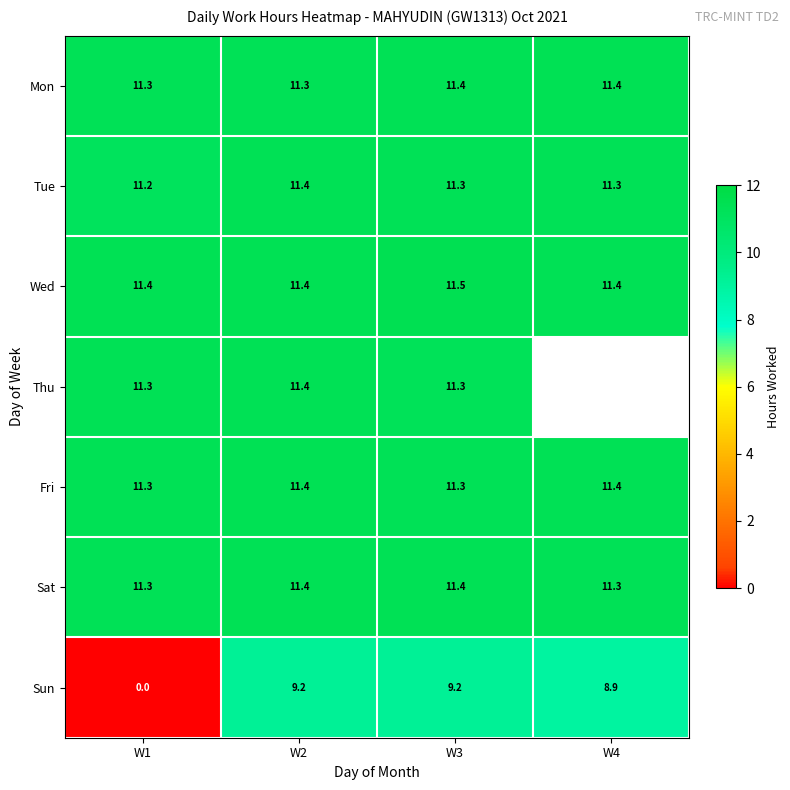

How many distinct data groups are displayed?

7